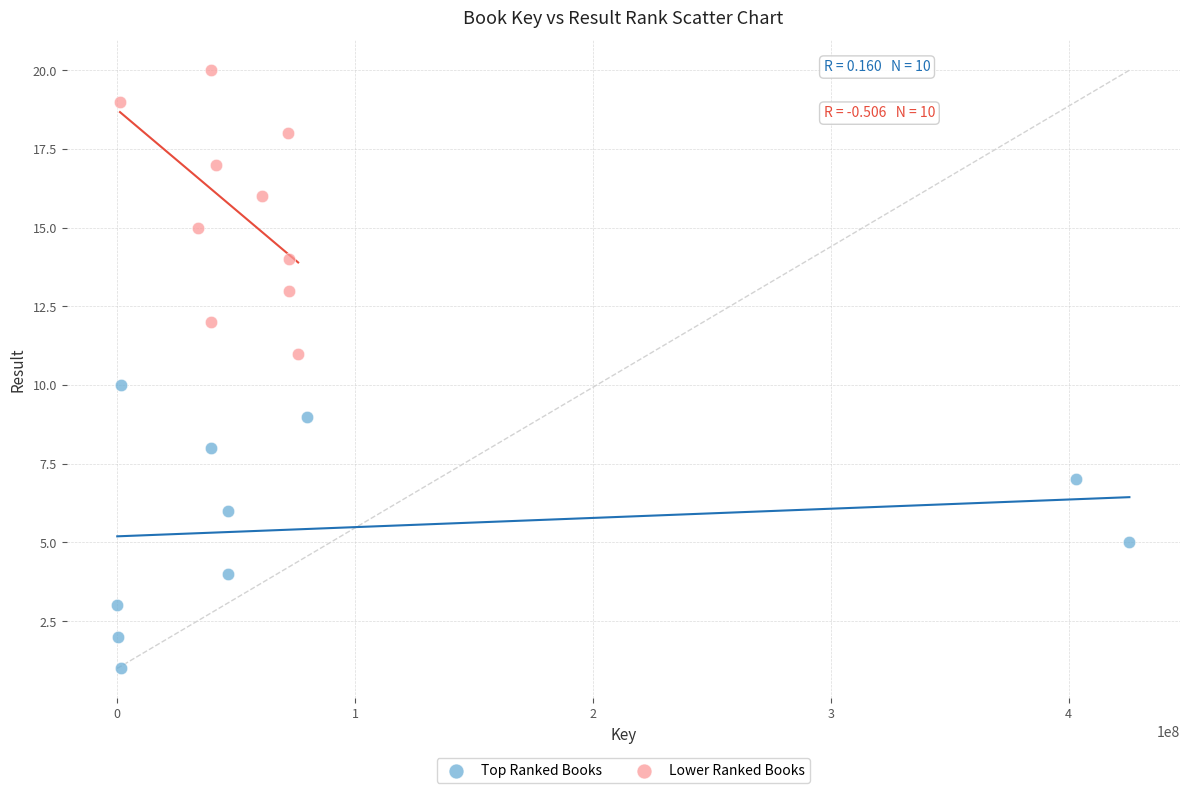

Which series reaches the maximum Y coordinate?

Lower Ranked Books